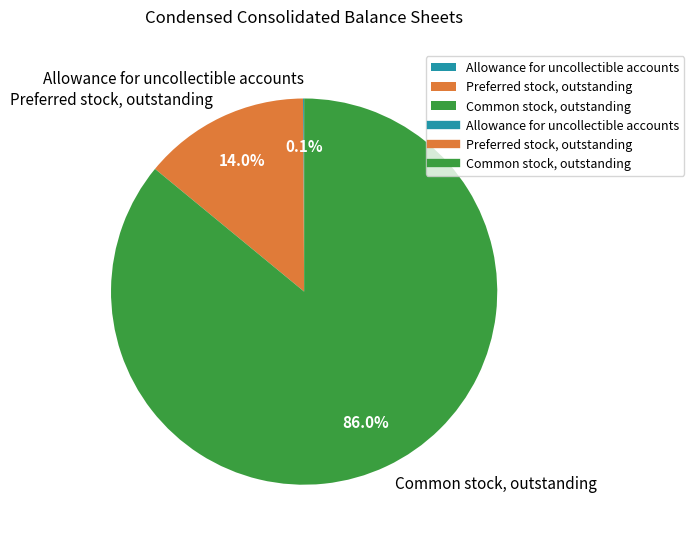

Is there any slice that represents more than half of the pie?

Yes